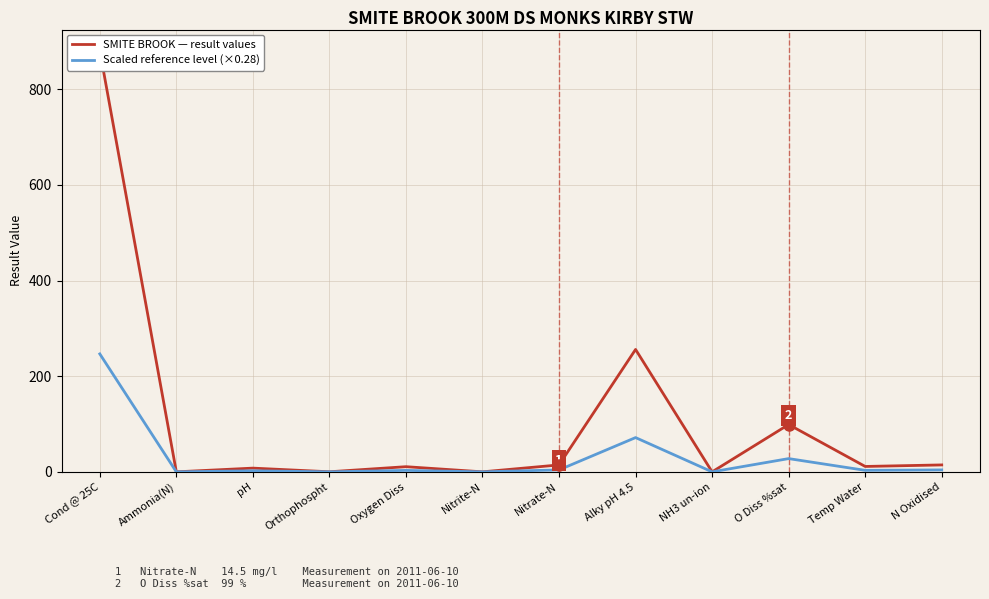

Where is Scaled reference level (×0.28) nearest to the value 123?

Alky pH 4.5